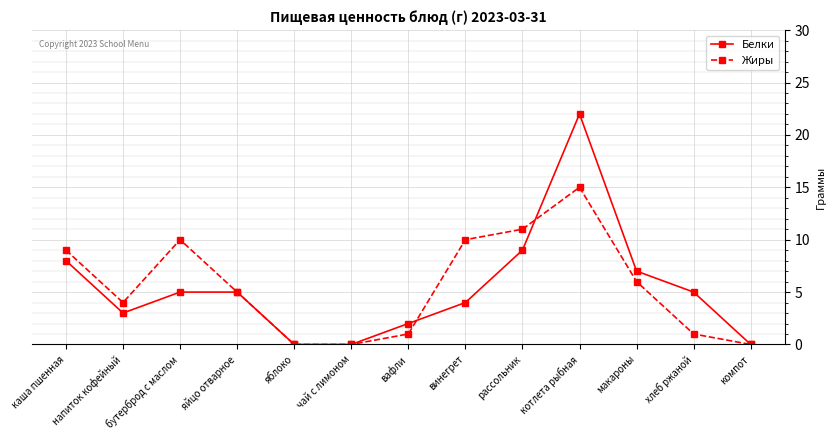

The Жиры series shows 10 at бутерброд с маслом. True or false?

True